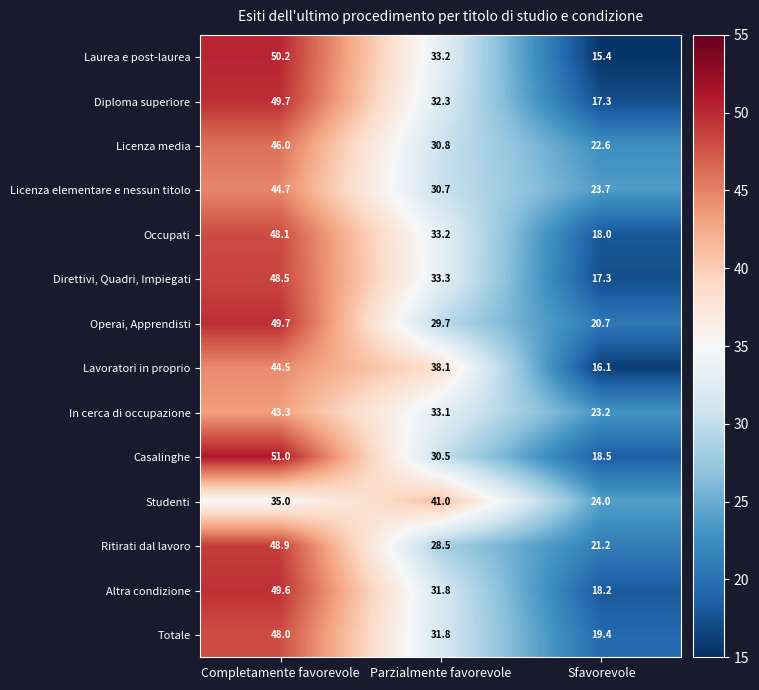

List the labels in order of Totale value, smallest first.

Sfavorevole, Parzialmente favorevole, Completamente favorevole